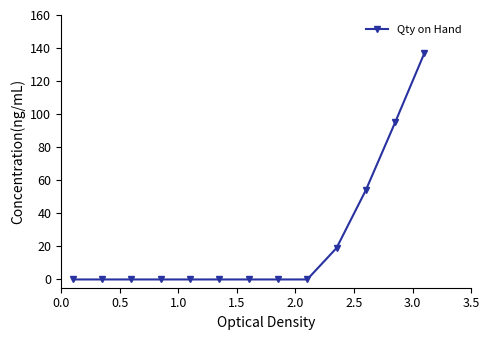

How many data points does each series have?

13